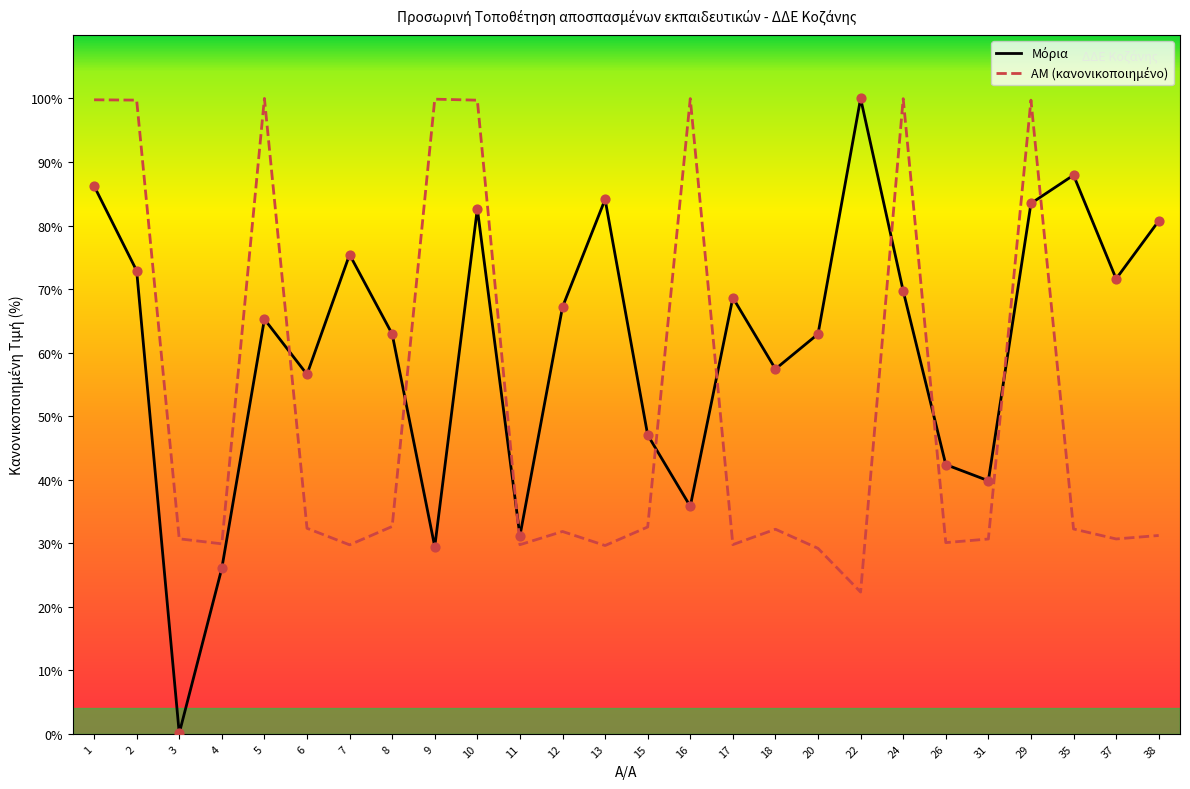

Which series has the largest Y range (max minus min)?

Μόρια